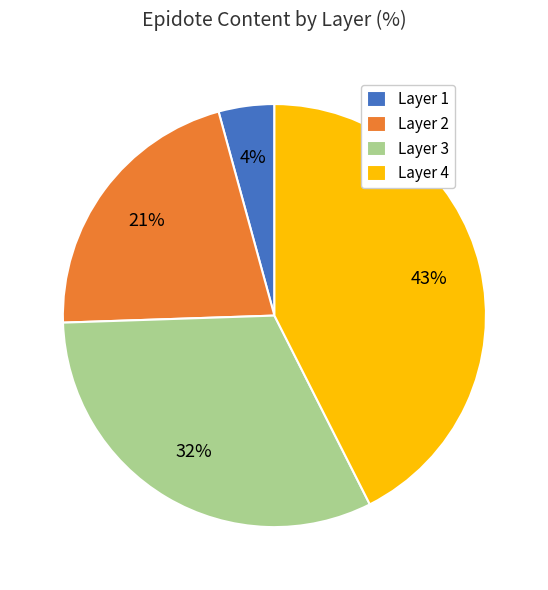

Which slice is the smallest?

Layer 1